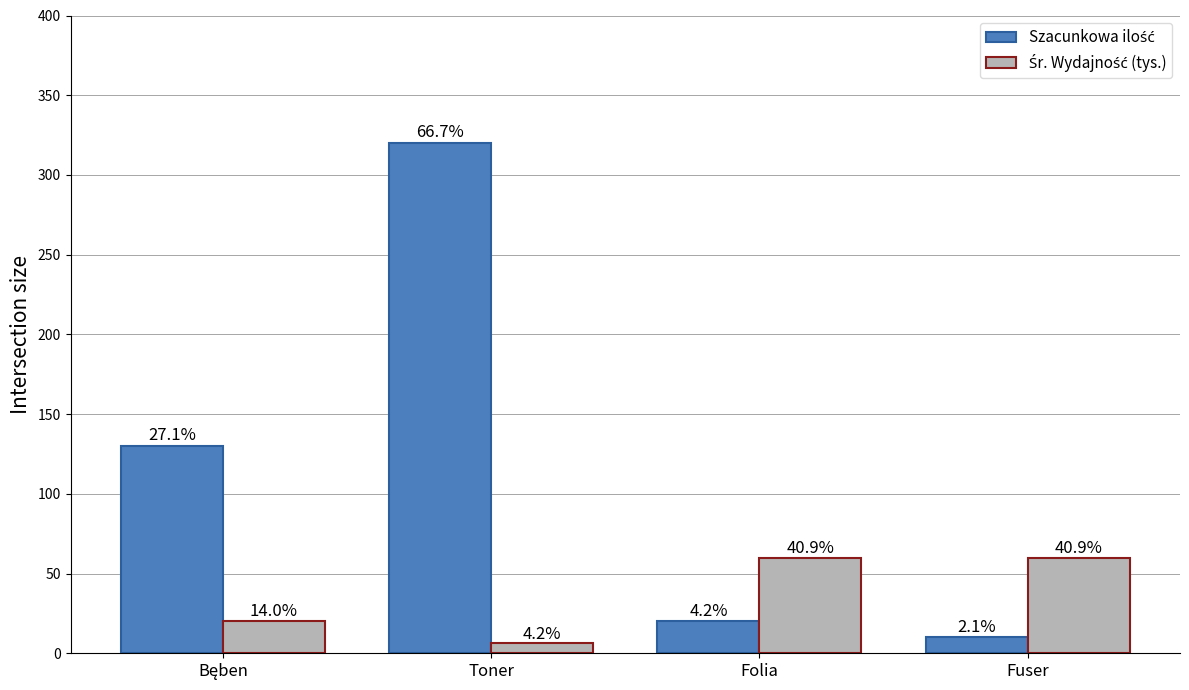

How many bars are there in each group?

2